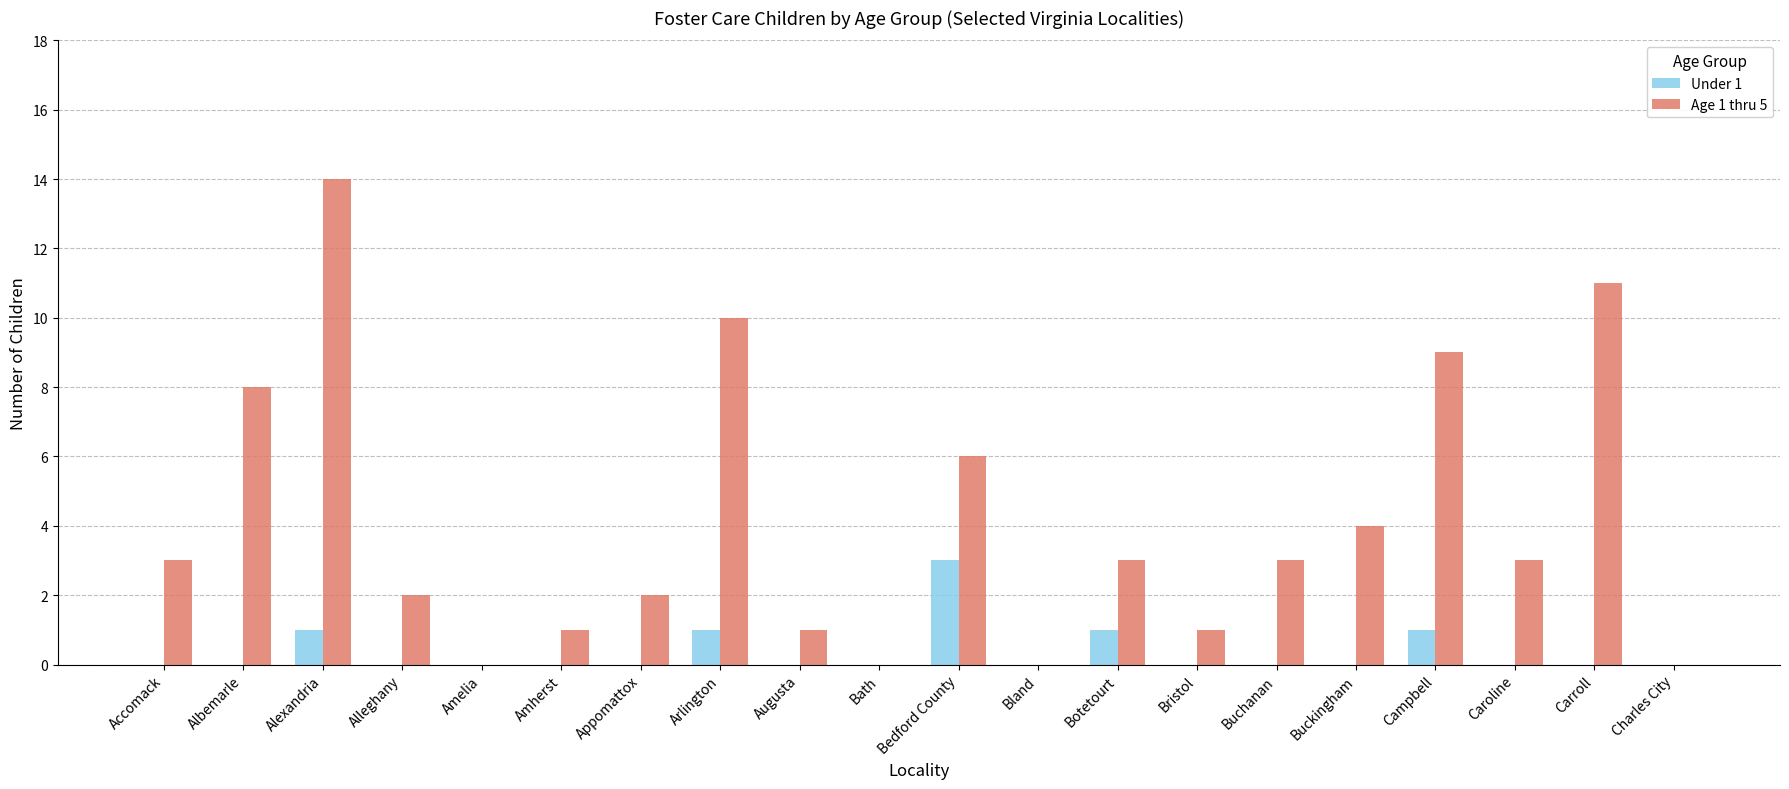

At which category is the sum across all series the highest?

Alexandria